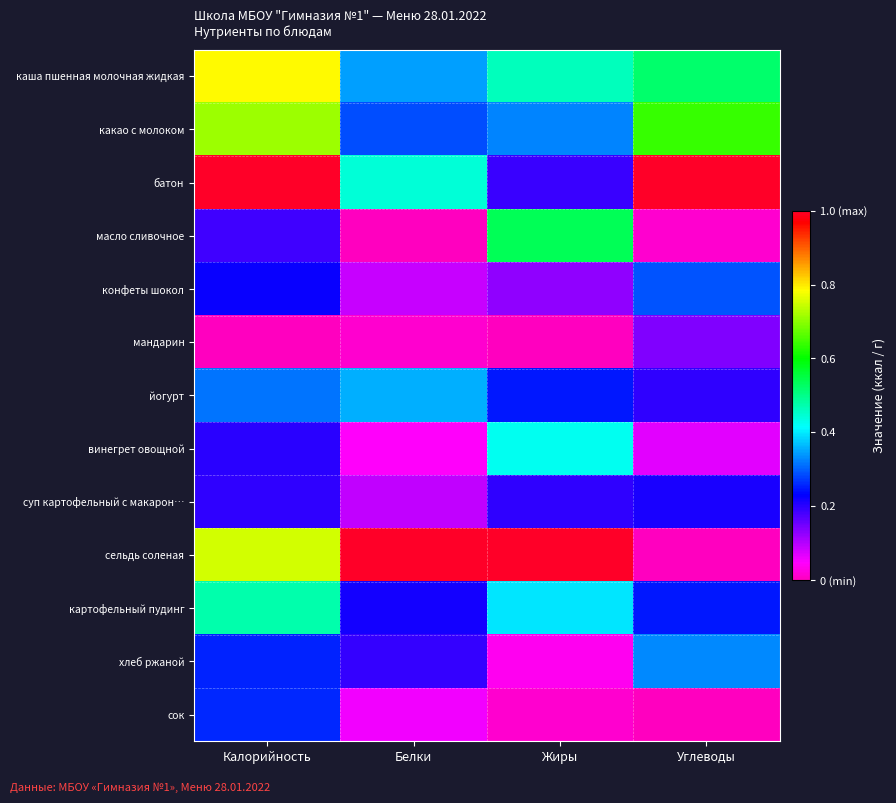

At which category is the sum across all series the highest?

Калорийность